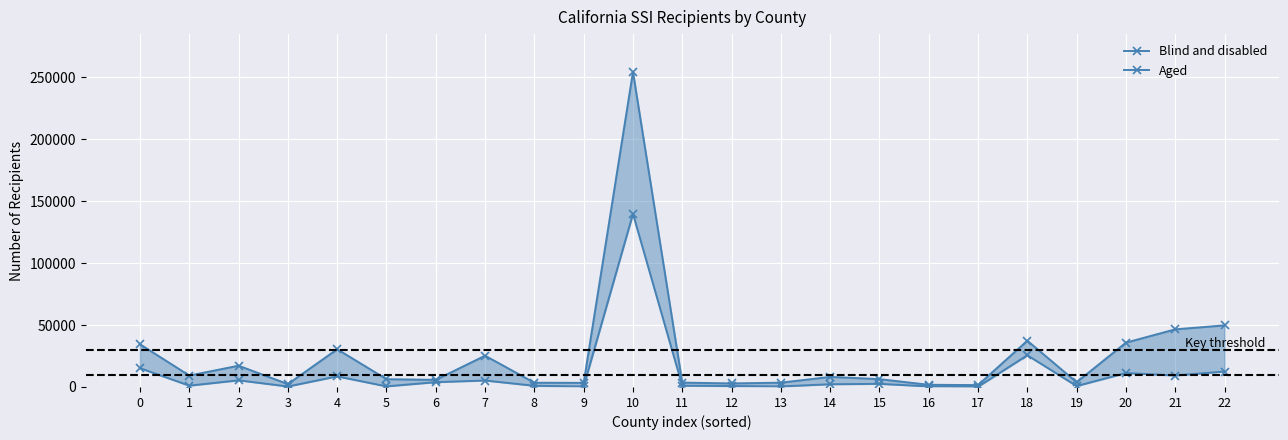

How many interior local peaks does the Aged series have?

7